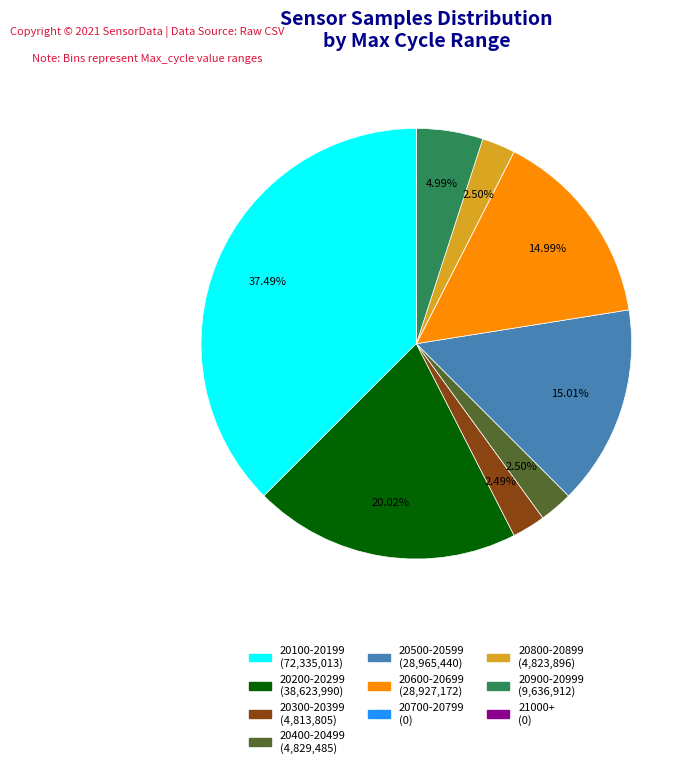

Is there any slice that represents more than half of the pie?

No